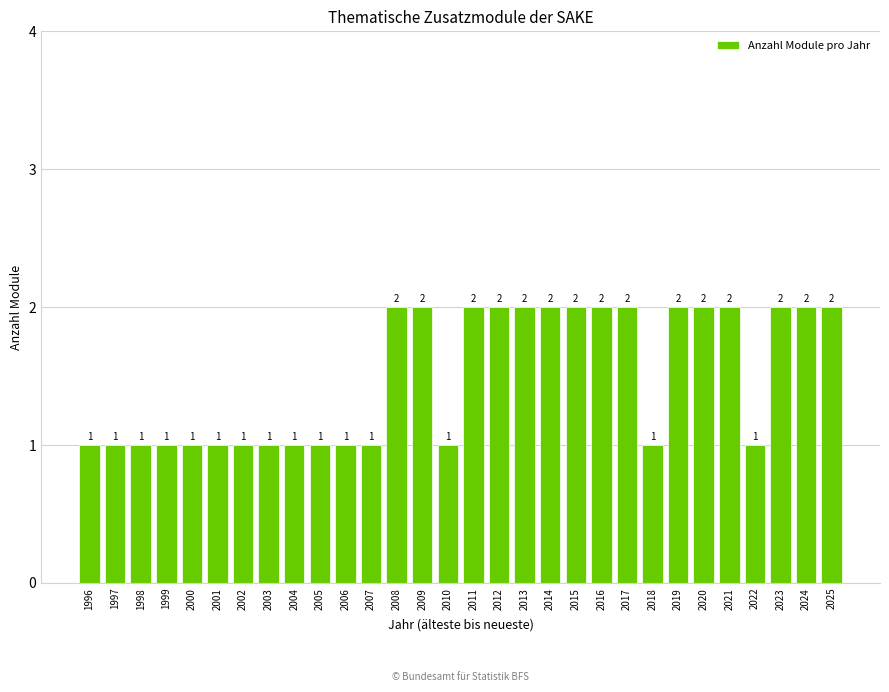

How many bars are there in total?

30